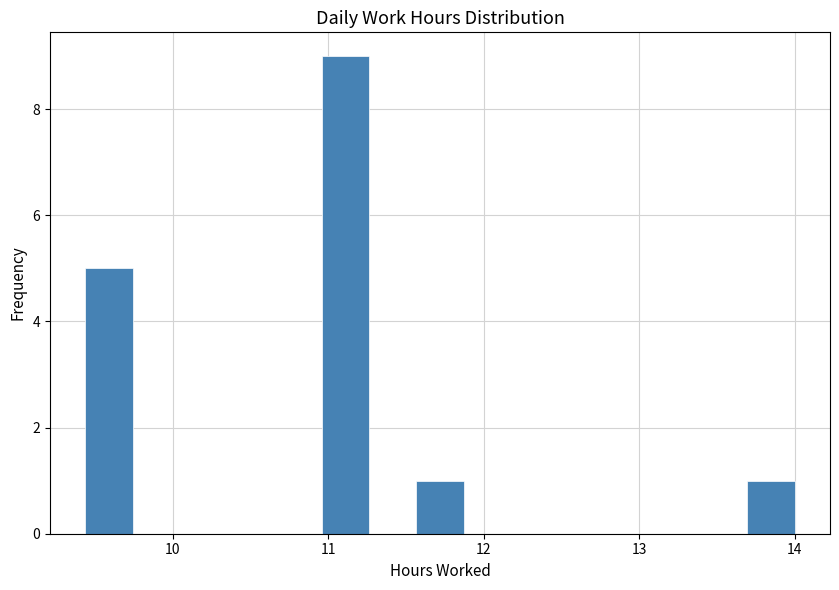

Around what value on the x-axis is the tallest bar? Give the approximate position of its centre, as read against the axis.

11.1